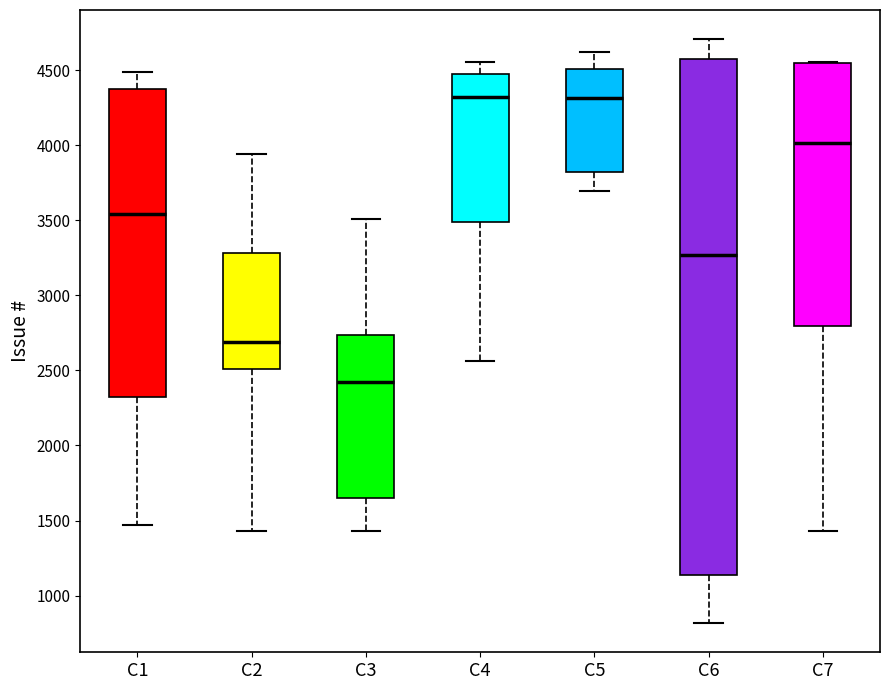

Comparing the boxes themselves (not the whiskers), which one is the tallest?

C6